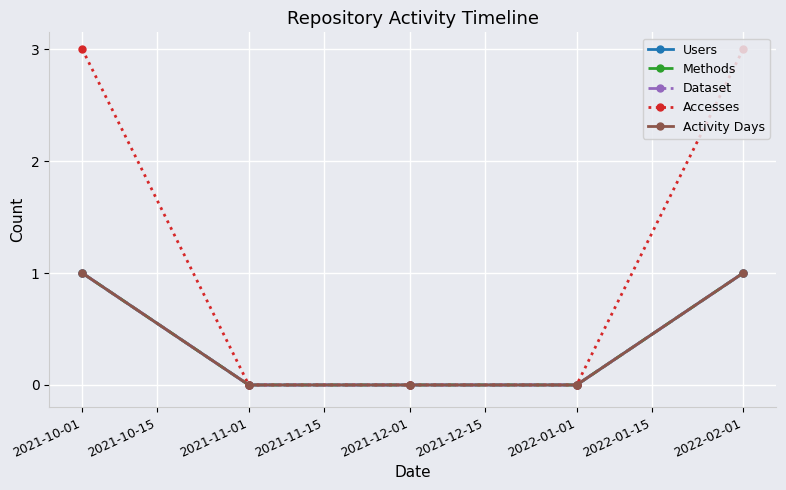

How many positive values does the Accesses series have?

2